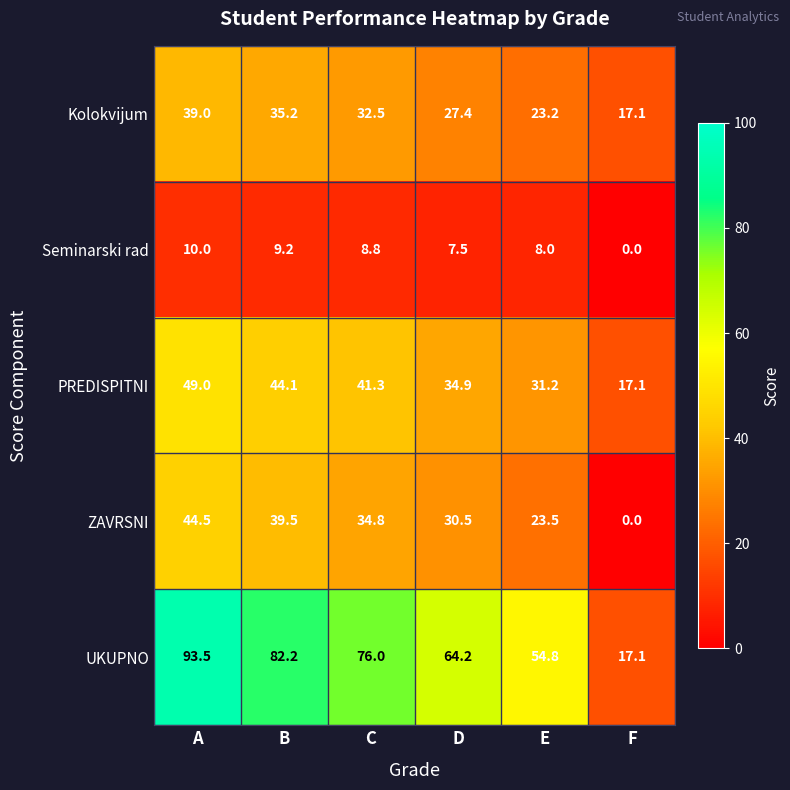

Between D and F, which series saw the biggest shift?

UKUPNO